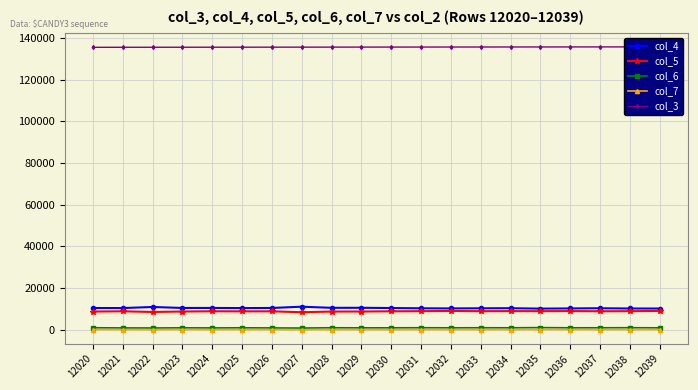

Which series changed the most between 12021 and 12030?

col_3